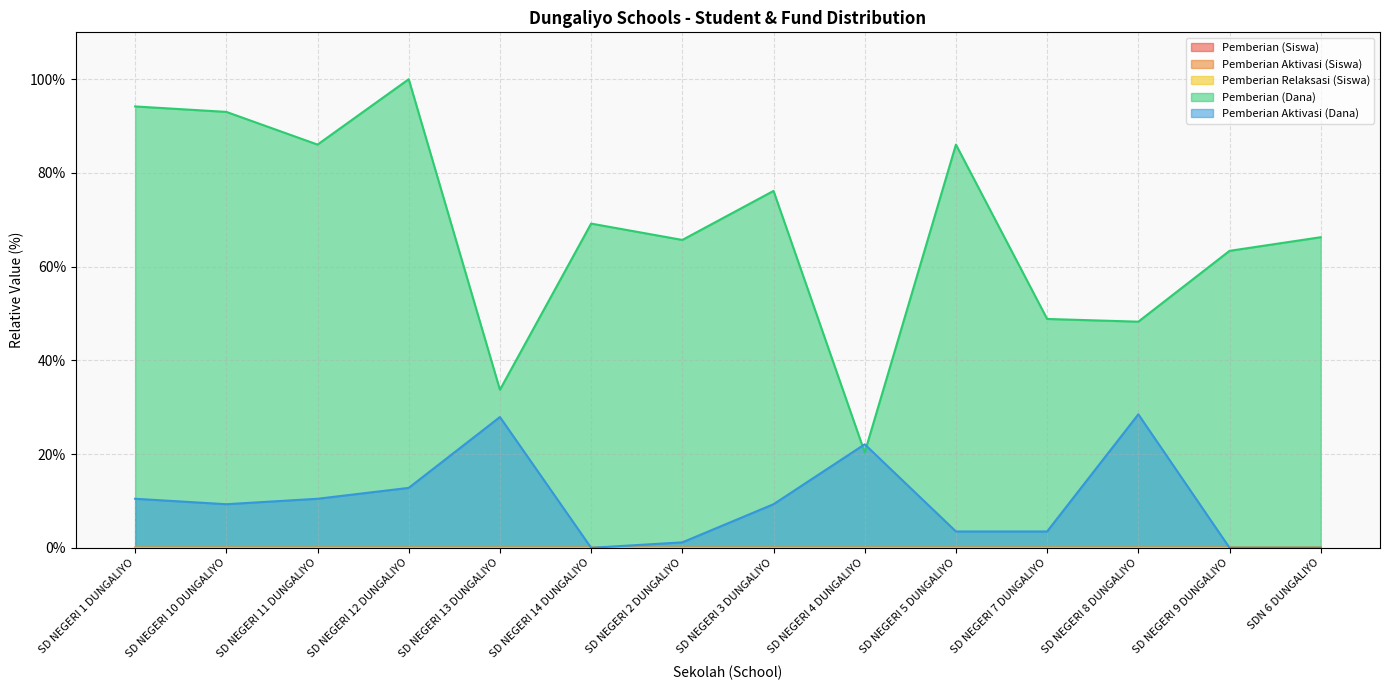

At which category does Pemberian Aktivasi (Dana) reach its first local peak?

SD NEGERI 13 DUNGALIYO